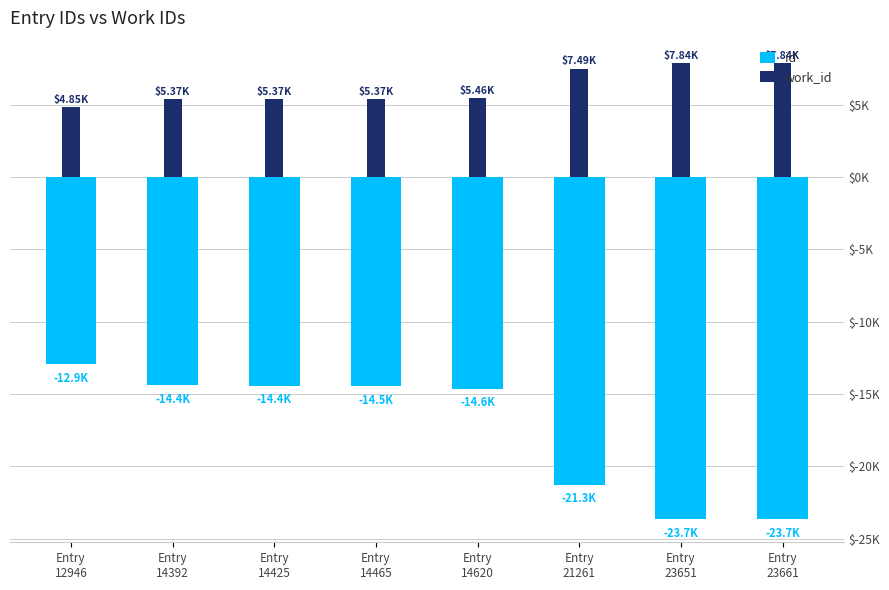

At how many categories does at least one series exceed -14?

8